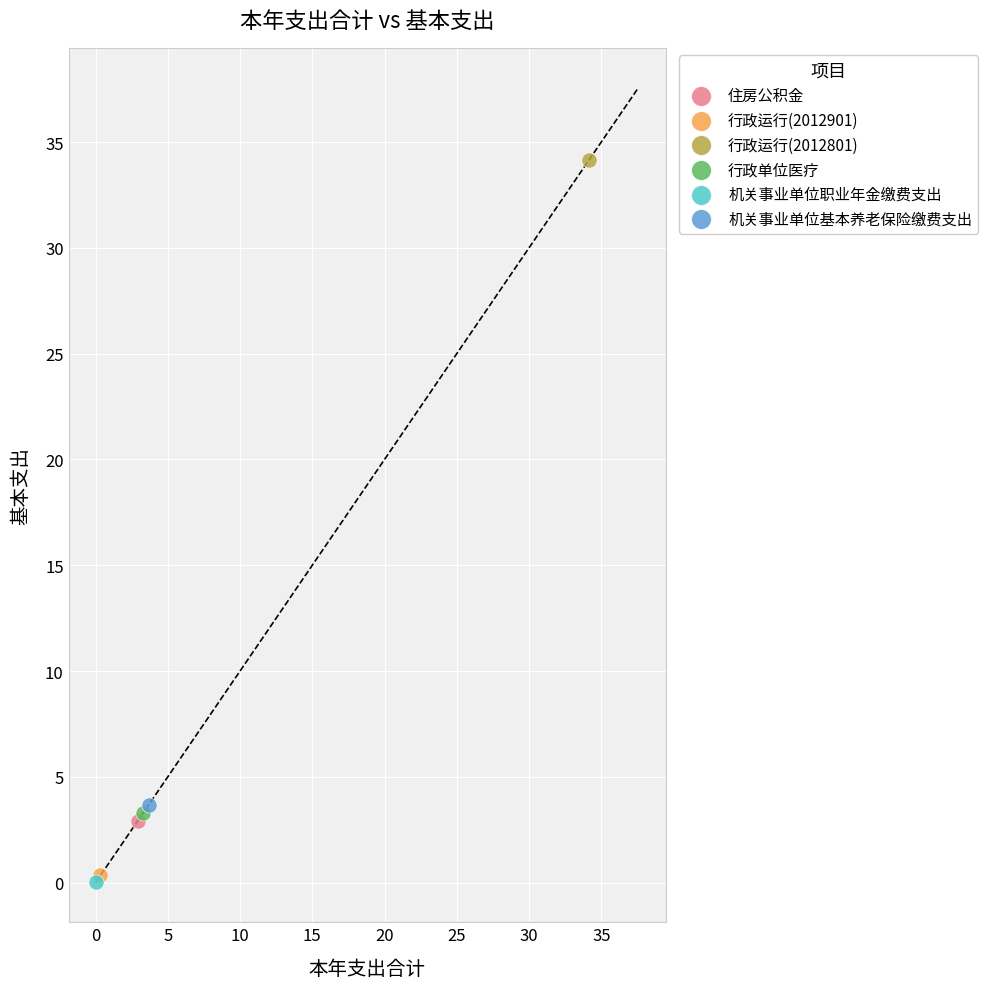

What are all the series names shown in the legend?

住房公积金, 行政运行(2012901), 行政运行(2012801), 行政单位医疗, 机关事业单位职业年金缴费支出, 机关事业单位基本养老保险缴费支出